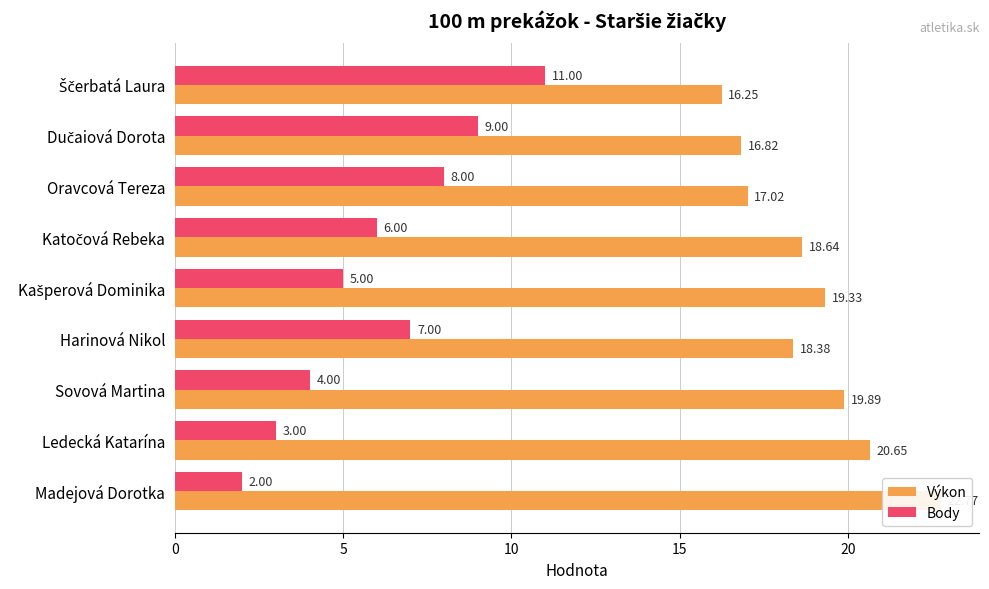

What are all the series names shown in the legend?

Výkon, Body